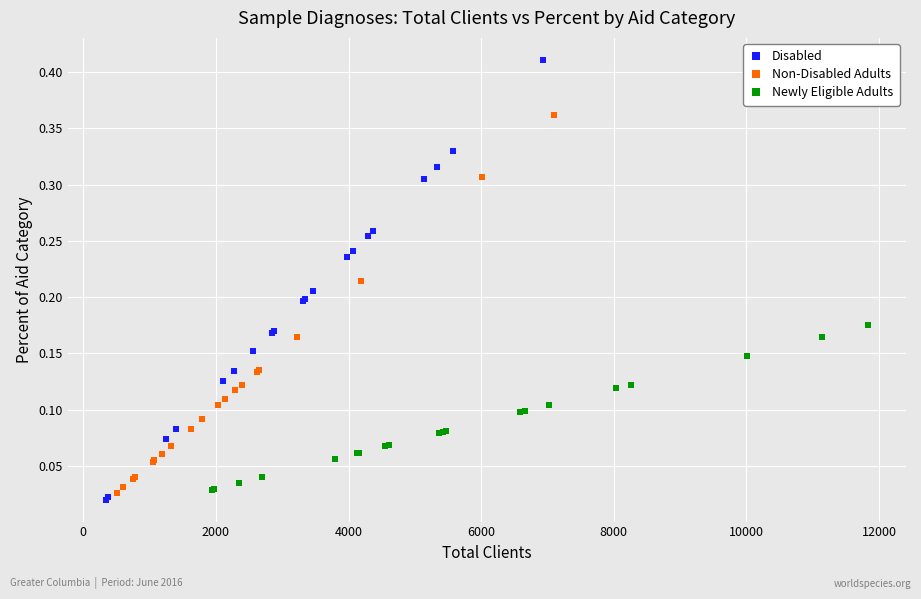

Which series reaches the maximum Y coordinate?

Disabled